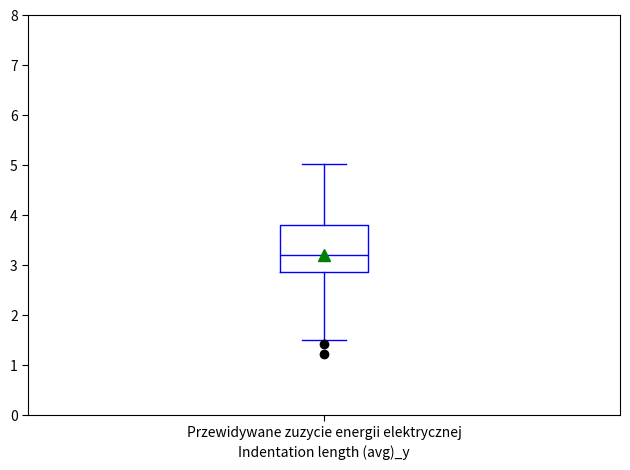

Transcribe this box plot: give where the median line is, the range the box spans, and where the two whiskers end, as read against the y-axis. The values are not printed on the chart, so give them approximately, as read against the axis.

median 3.2, box 2.9 to 3.8, whiskers 1.5 to 5.0